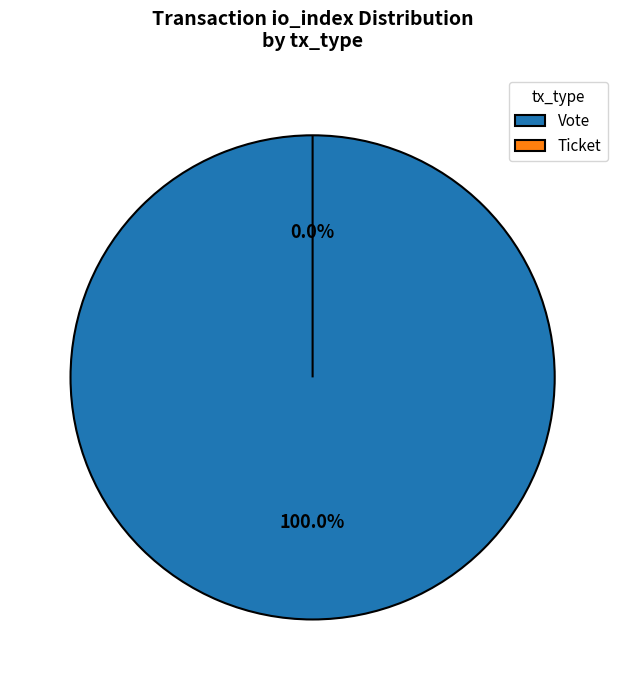

To the nearest percent, what is the combined percentage of Vote (io_index=1) and Ticket (io_index=0)?

100%